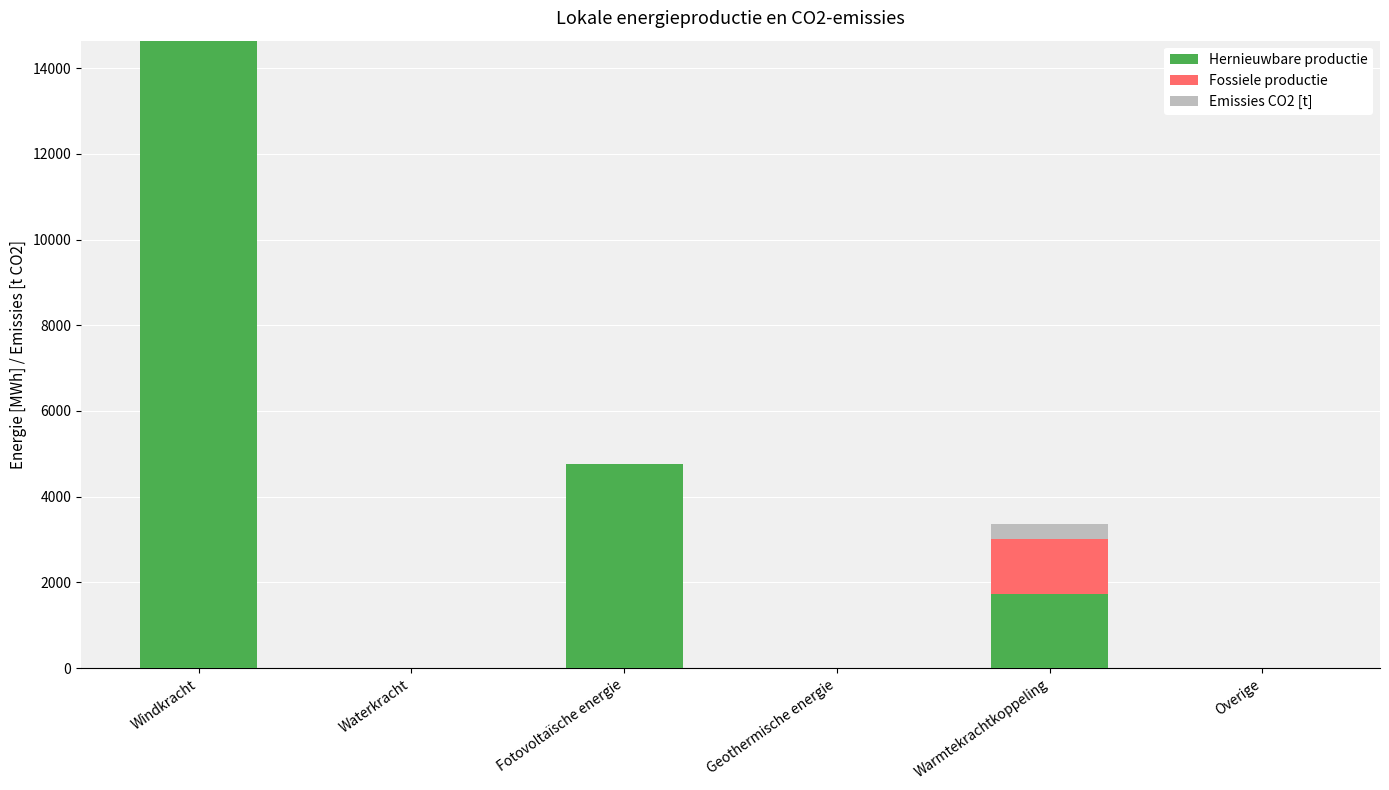

How many distinct data groups are displayed?

3